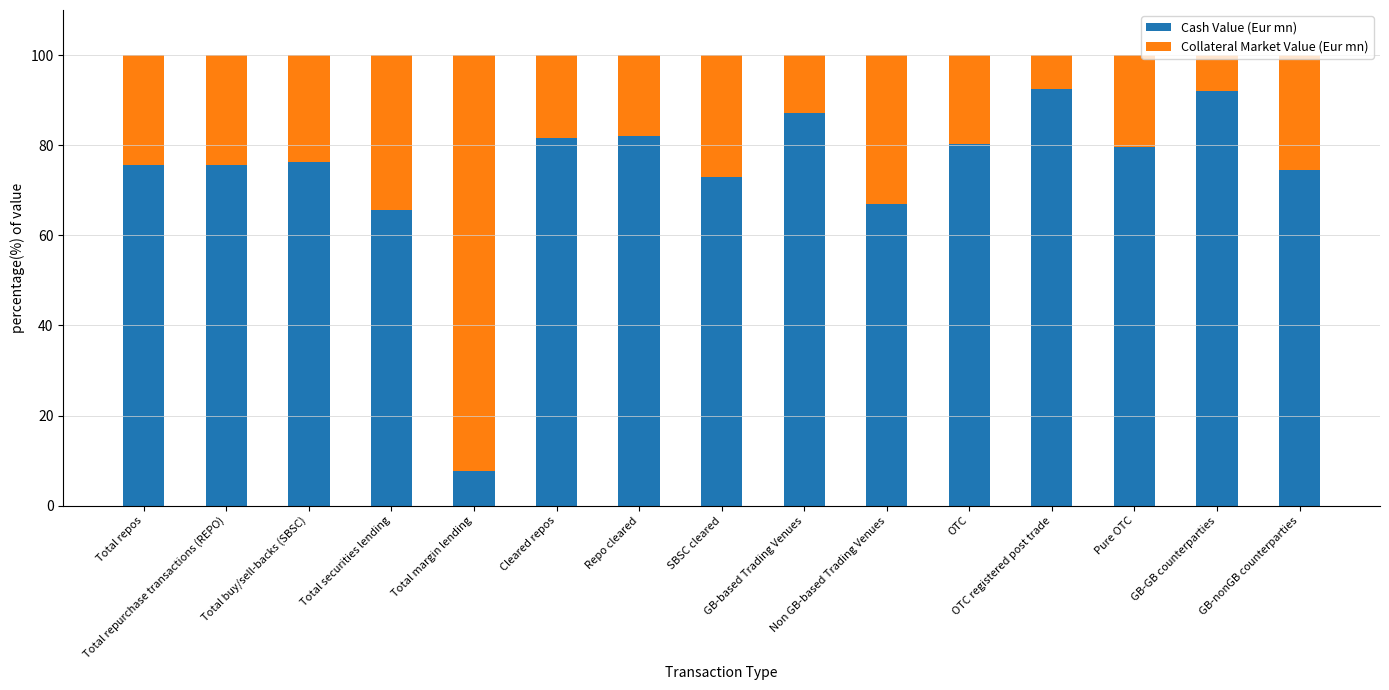

Does the chart contain stacked bars?

Yes